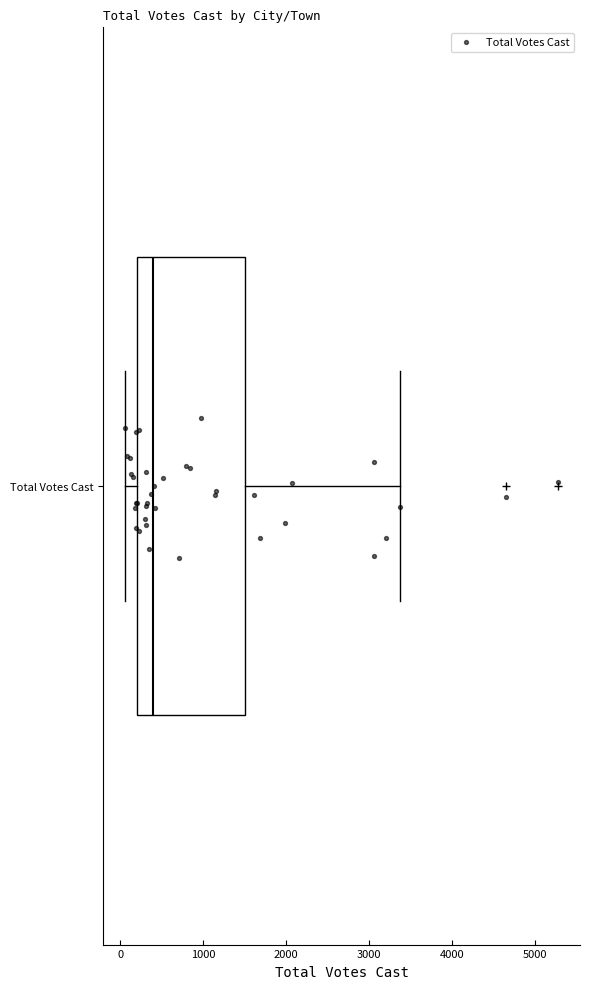

Read this box plot against the x-axis: the position of the median line, the range covered by the box, and the ends of both whiskers. The values are not printed on the chart, so give them approximately, as read against the axis.

median 400, box 200 to 1500, whiskers 100 to 3400